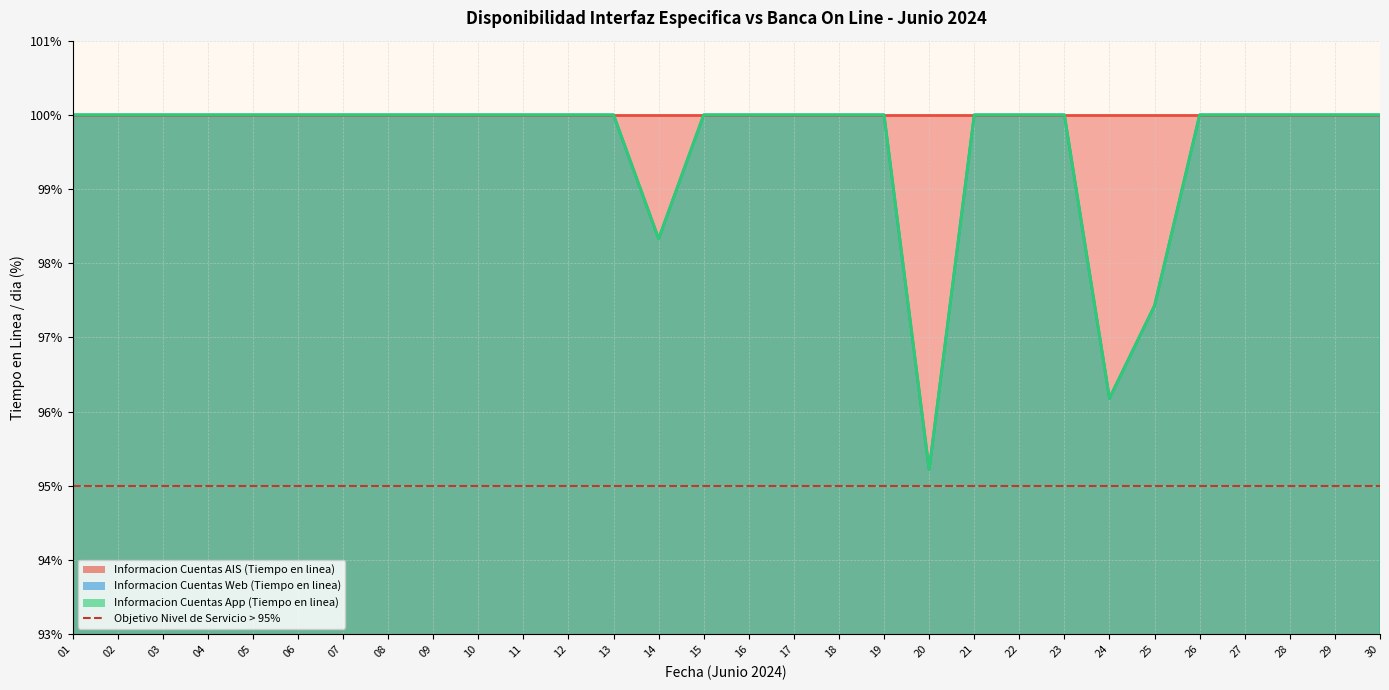

What is the value of the Informacion Cuentas App (Tiempo en linea) point at the 24th from the left?

96.2